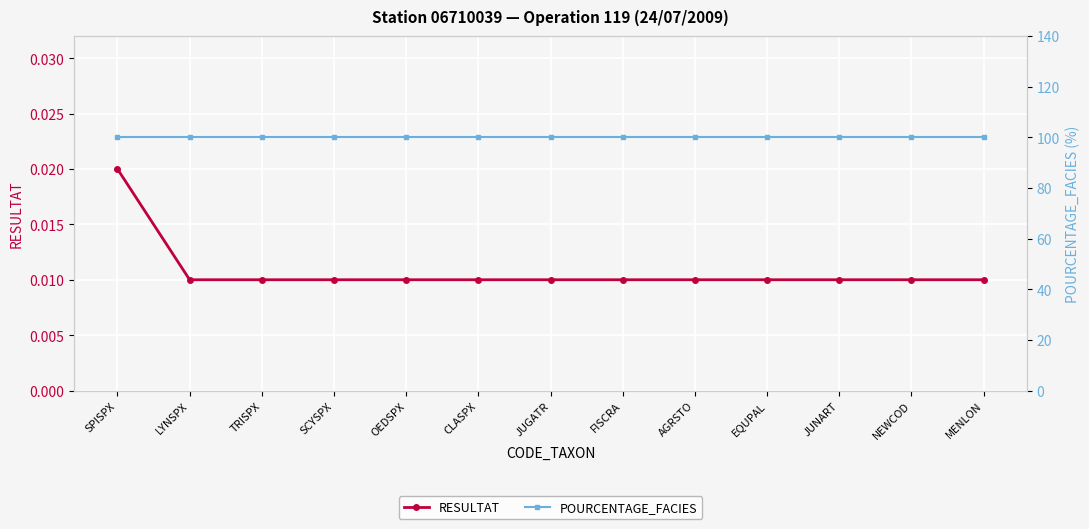

Is this an area chart (filled region under the line)?

No